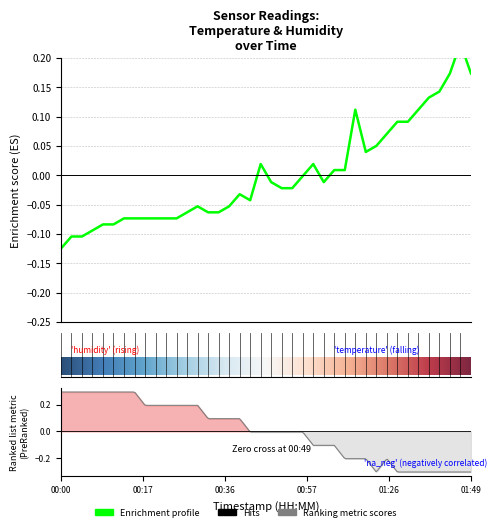

What is the difference between the second highest and minimum values?

0.3